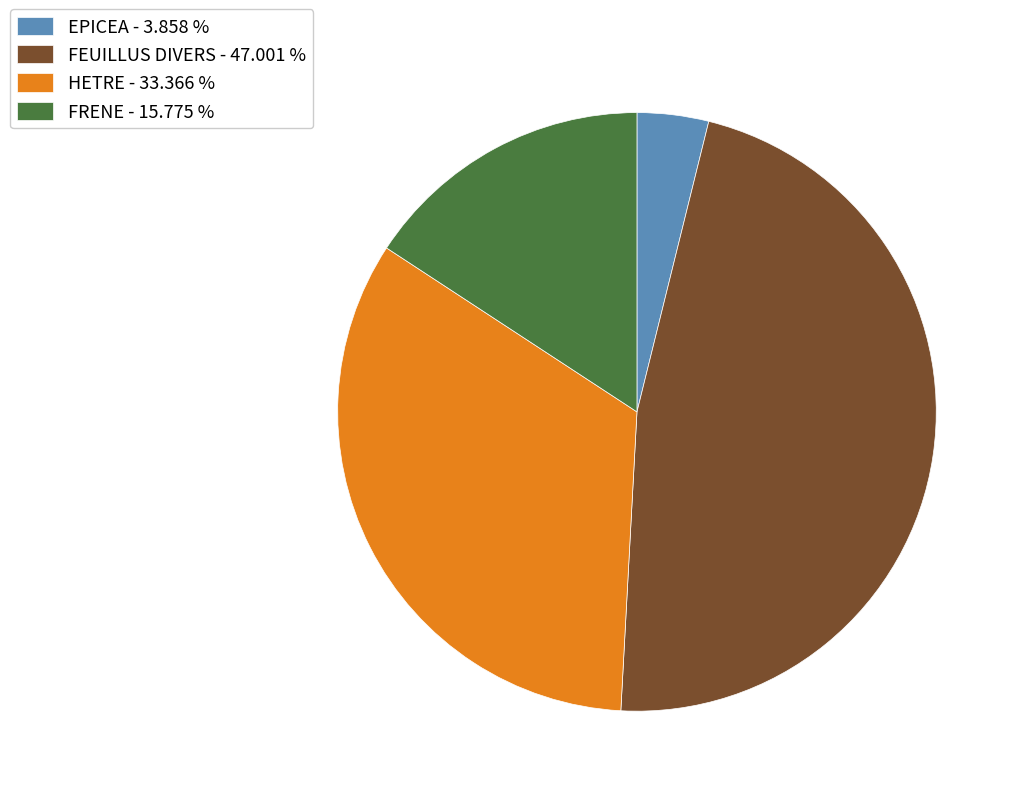

How many segments does this pie chart have?

4